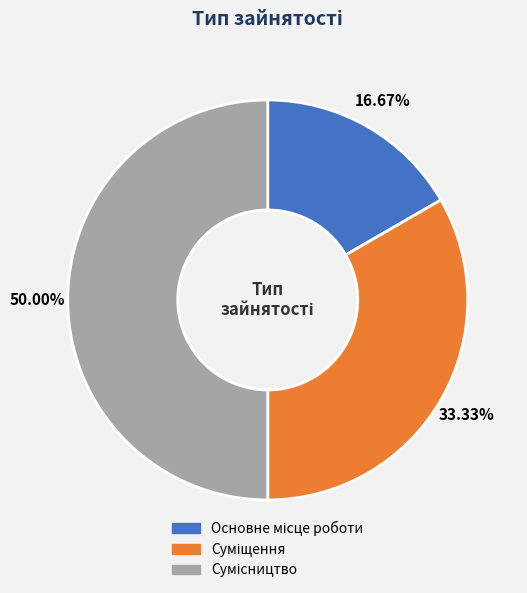

Does Суміщення account for over 50% of the chart?

No